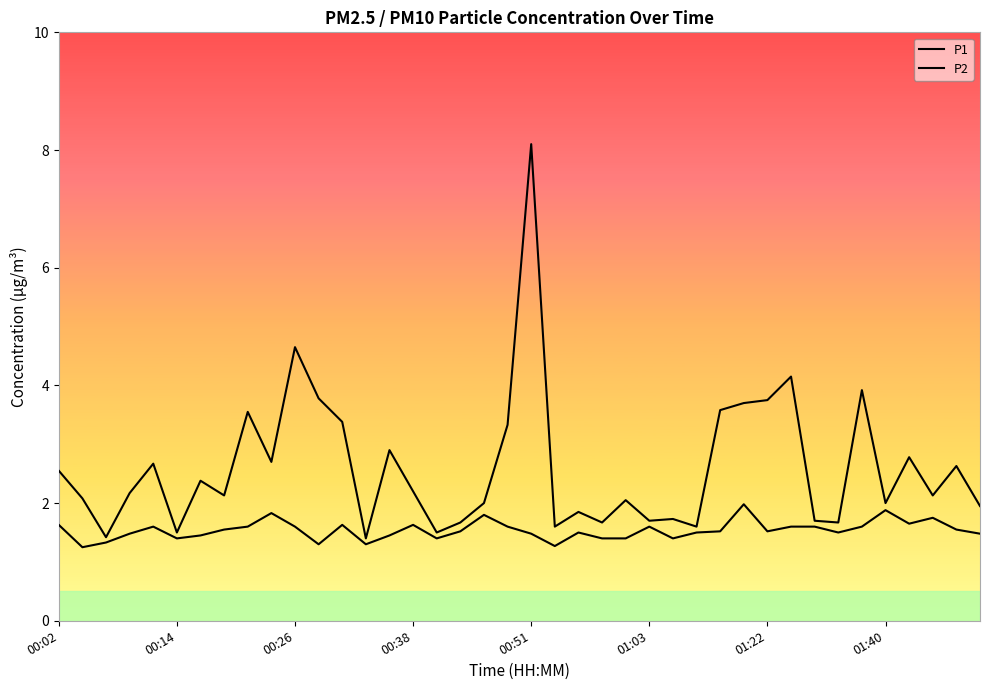

At which category is the sum across all series the highest?

00:51